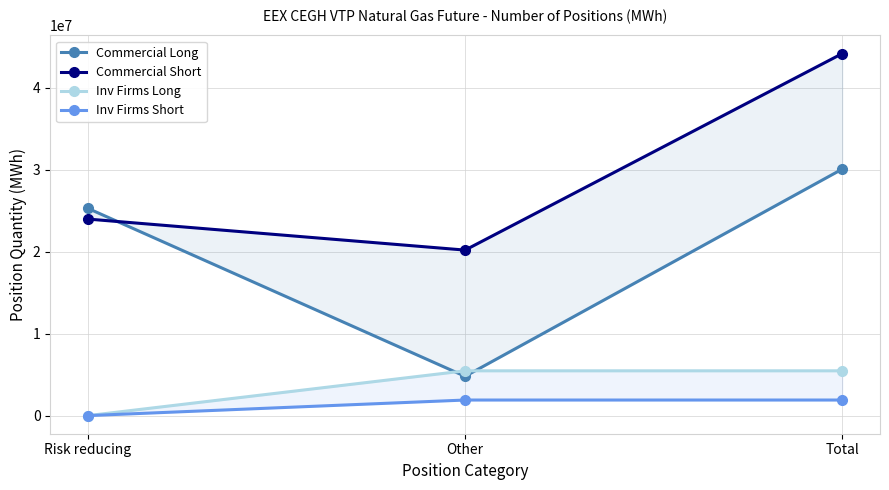

At how many categories does at least one series exceed 26417181?

1